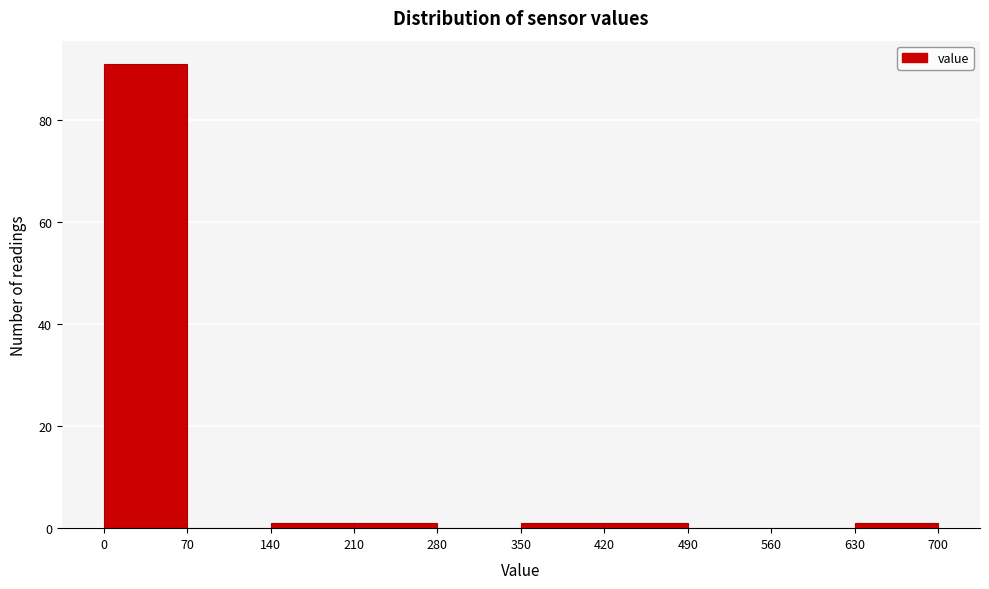

Reading left to right, list every bar in this chart as the range it spans on the x-axis followed by its height. The values are not printed on the chart, so give them approximately, as read against the axis.

0 to 70: 92
70 to 140: 0
140 to 210: under 2
210 to 280: under 2
280 to 350: 0
350 to 420: under 2
420 to 490: under 2
490 to 560: 0
560 to 630: 0
630 to 700: under 2